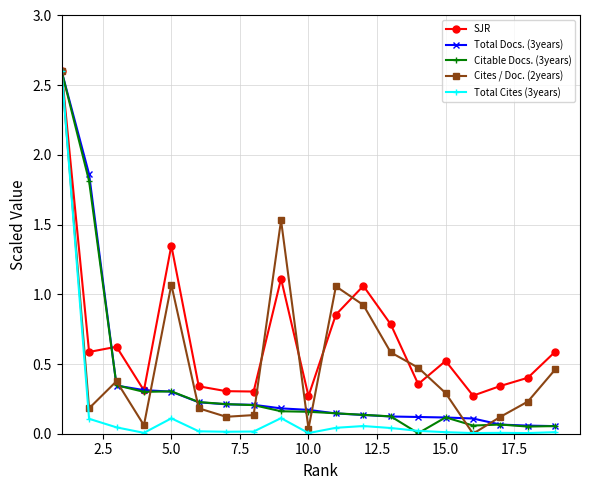

What is the maximum value for Total Docs. (3years)?

2.6